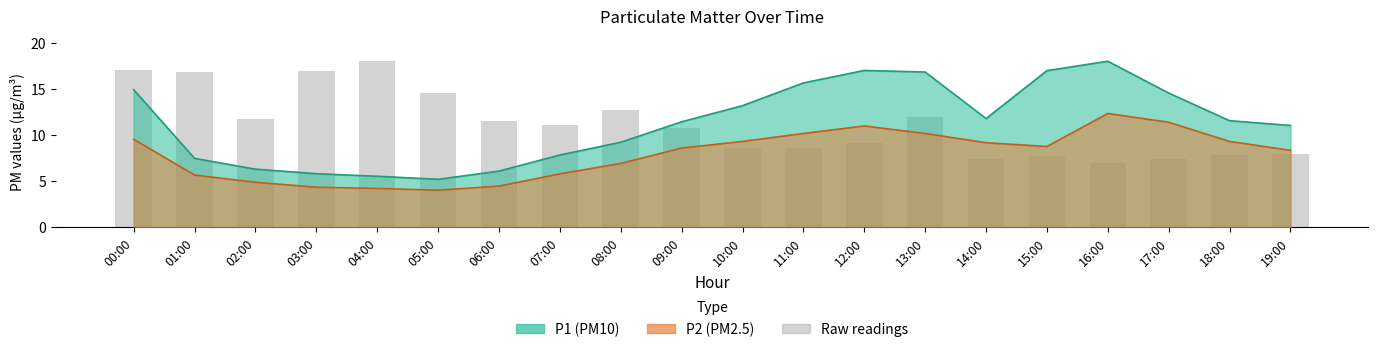

How many data points does each series have?

20